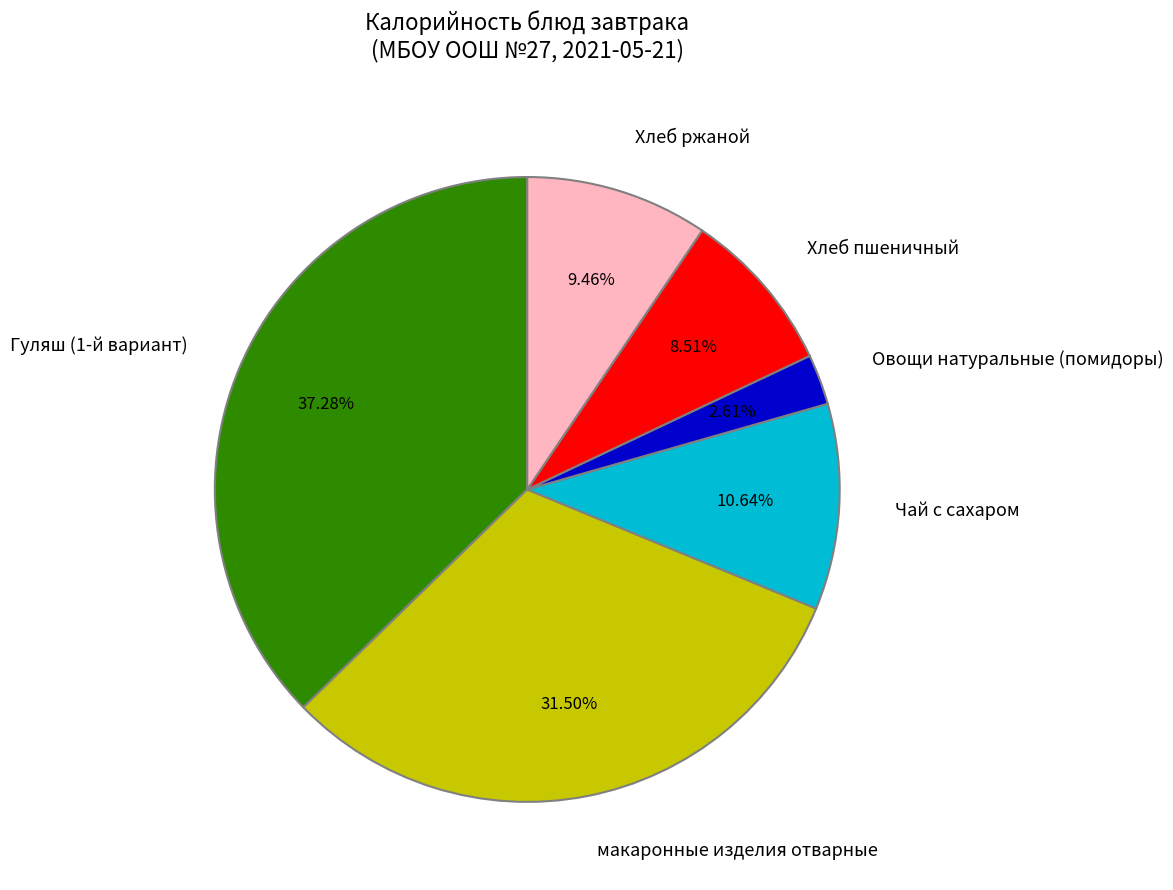

To the nearest percent, what is the difference between the largest and smallest slice percentages?

35%